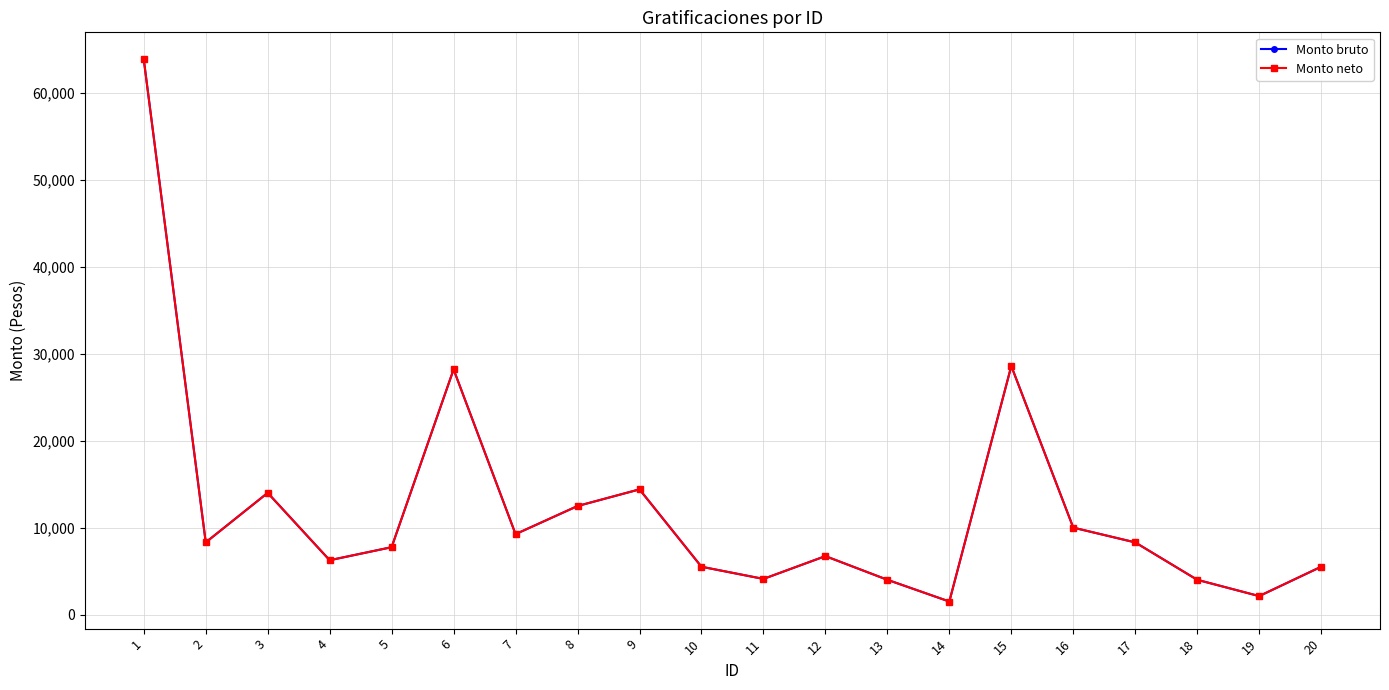

Does the chart have visible grid lines?

Yes